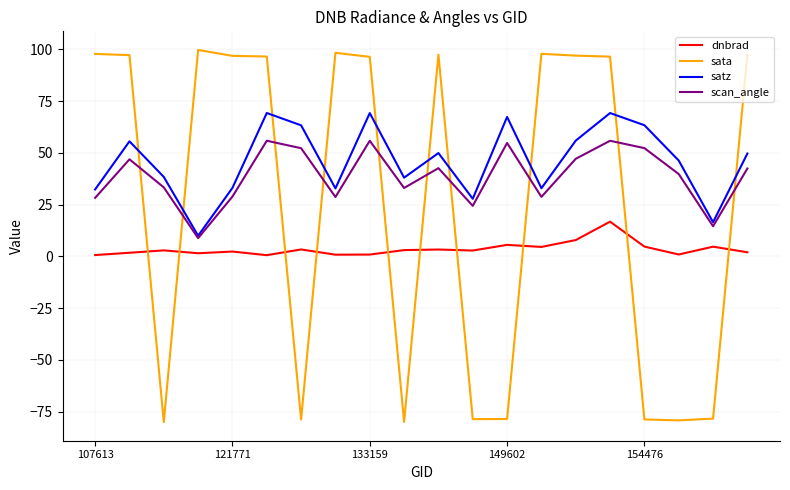

What is the greatest value displayed?

99.7